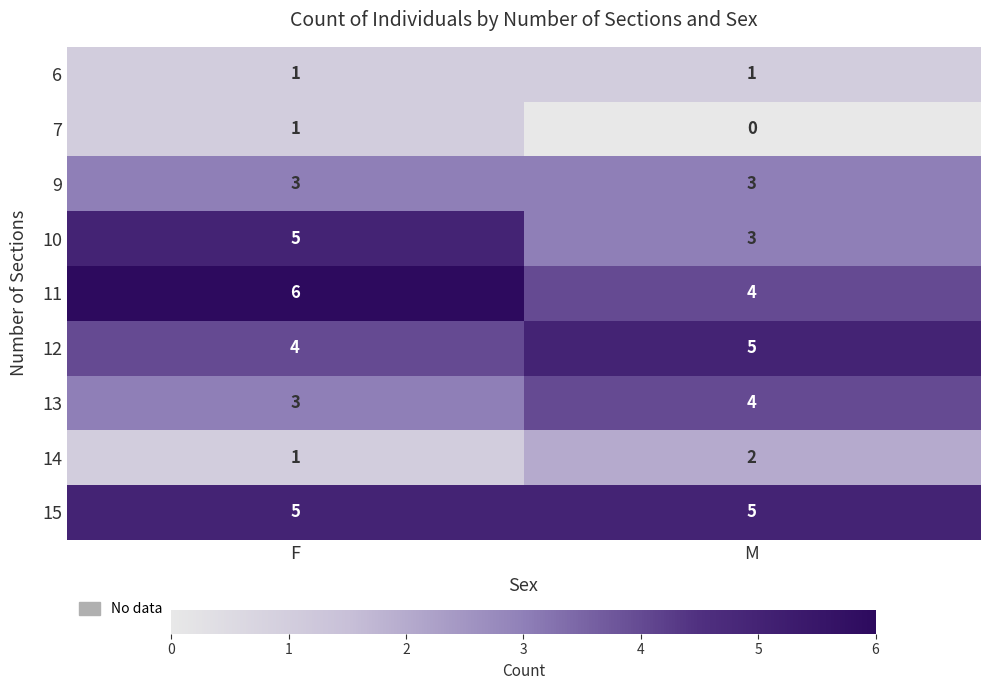

Reading left to right, what are all the values shown in this chart?

6: F=1	M=1
7: F=1	M=0
9: F=3	M=3
10: F=5	M=3
11: F=6	M=4
12: F=4	M=5
13: F=3	M=4
14: F=1	M=2
15: F=5	M=5